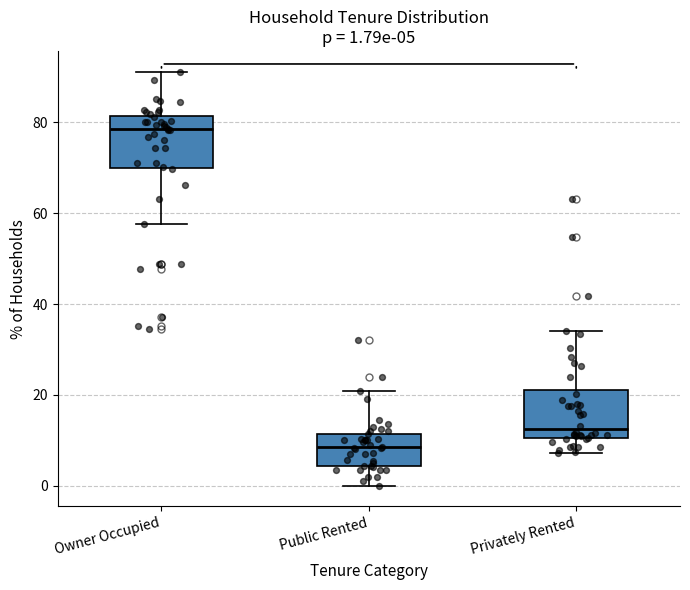

Which box's median line is the highest?

Owner Occupied